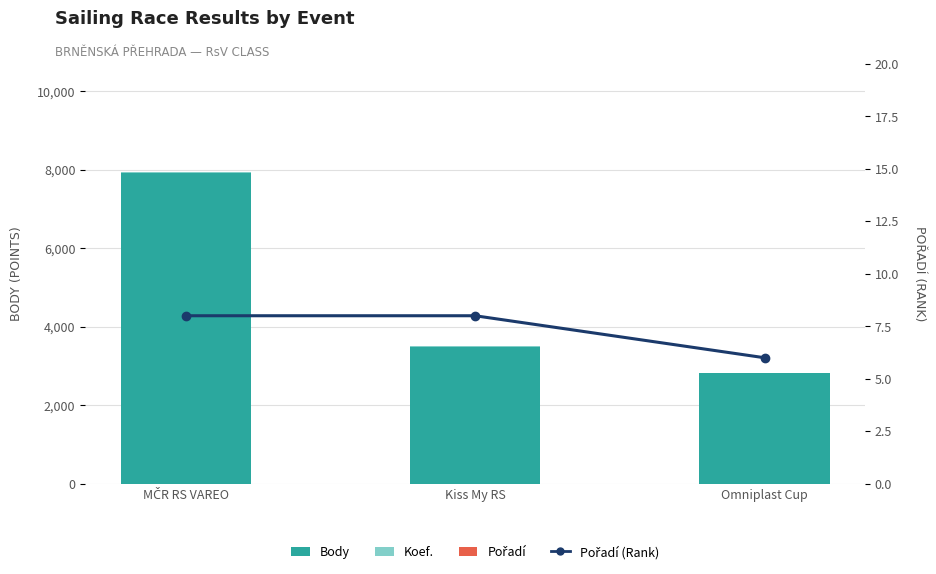

At which category is the sum across all series the highest?

MČR RS VAREO